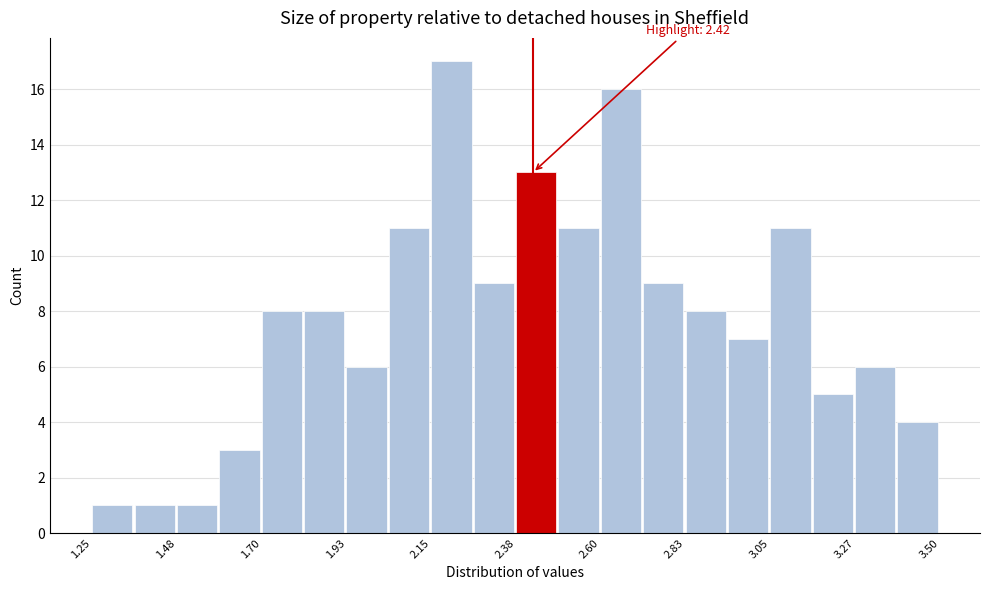

Read against the x-axis, roughly where is the centre of the tallest bar?

2.20